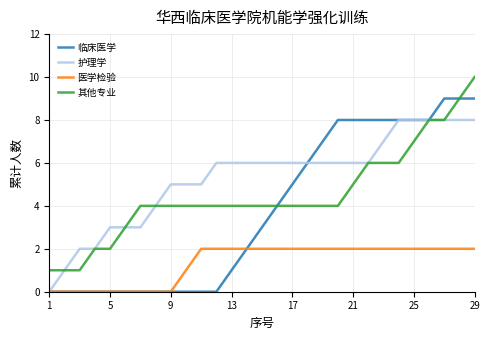

Which series has the largest total across all categories?

护理学